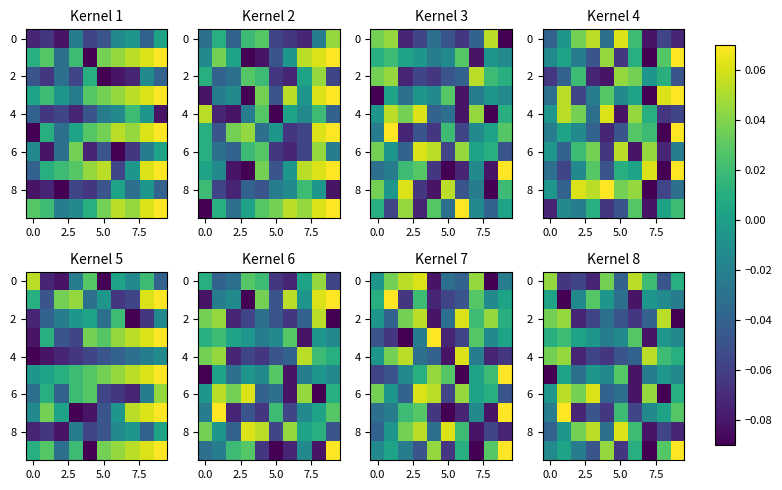

How many series are shown in this chart?

10